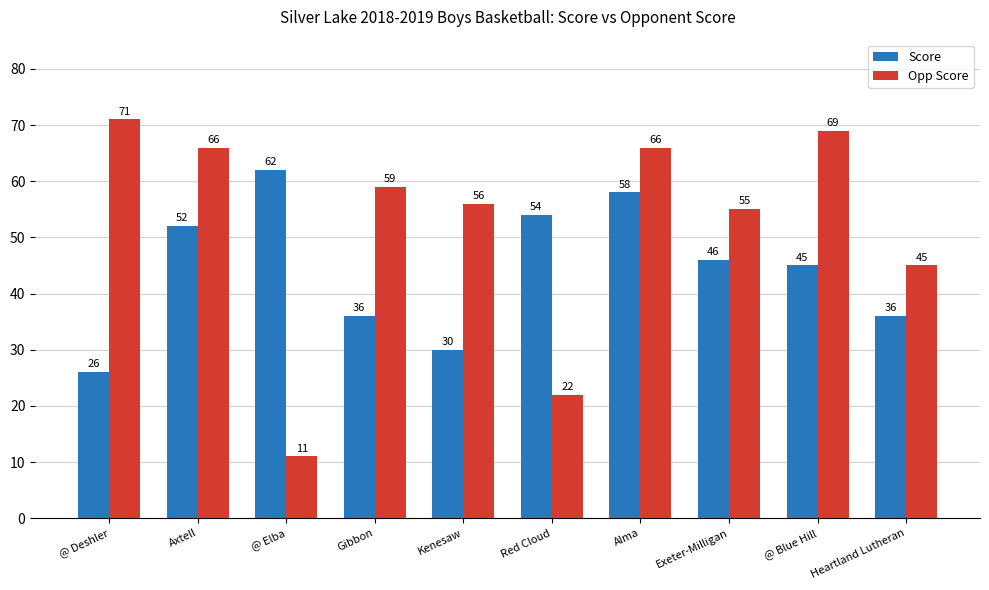

What is the sum of the Opp Score values at @ Elba and Kenesaw?

67